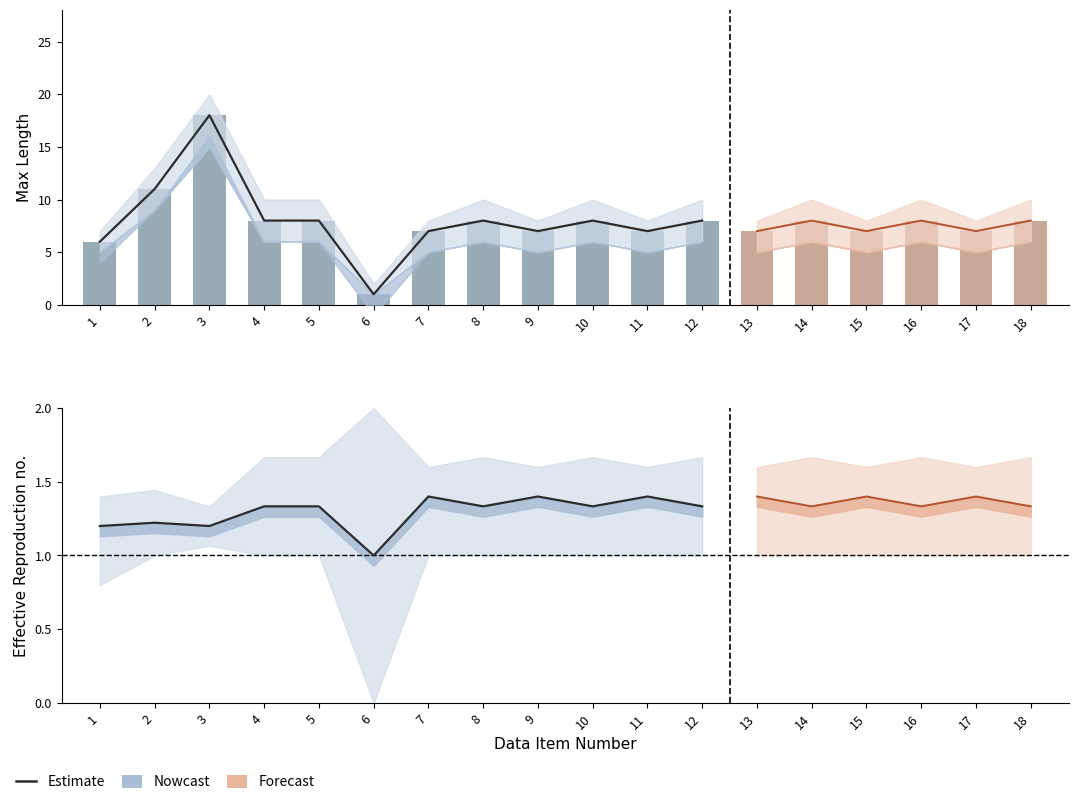

The value at 9 is 11. True or false?

False